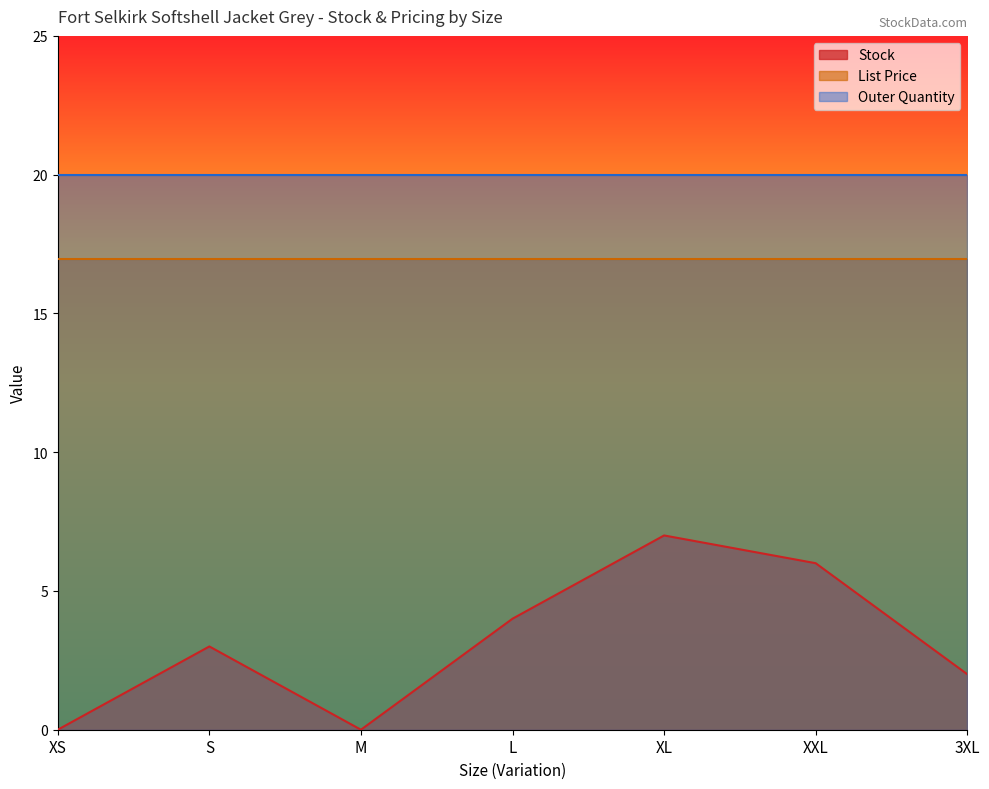

What are all the series names shown in the legend?

Stock, List Price, Outer Quantity